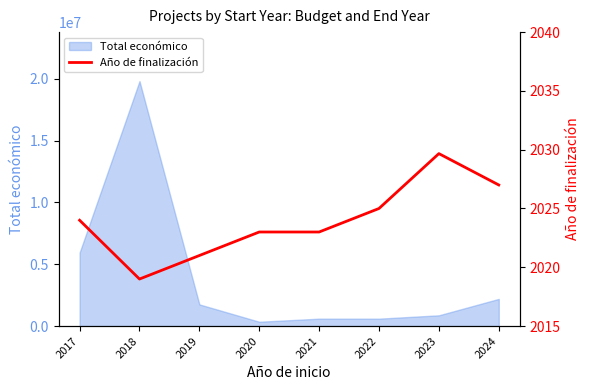

The chart shows a value of 3280.8 at 2018. True or false?

False